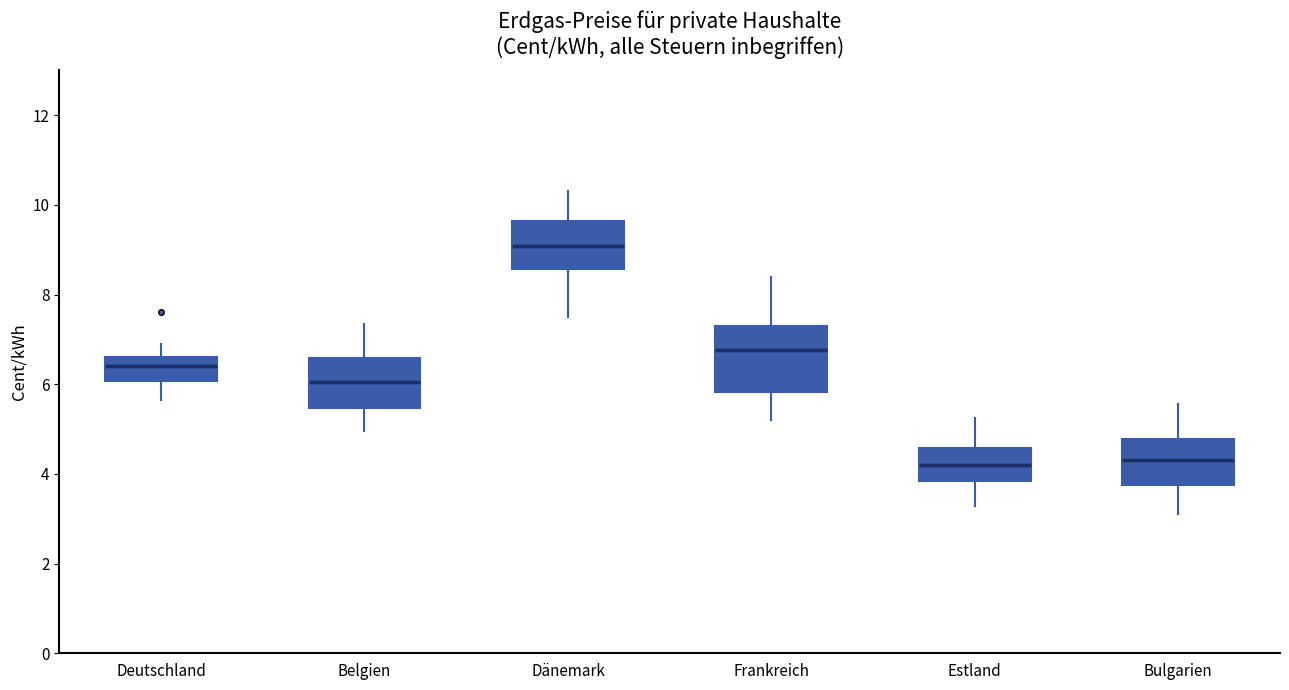

Reading left to right, read every box against the y-axis: the position of its median line, the range the box covers, and the ends of its whiskers. The values are not printed on the chart, so give them approximately, as read against the axis.

Deutschland: median 6.4, box 6.0 to 6.6, whiskers 5.6 to 6.8
Belgien: median 6.0, box 5.4 to 6.6, whiskers 5.0 to 7.4
Dänemark: median 9.0, box 8.6 to 9.6, whiskers 7.6 to 10.4
Frankreich: median 6.8, box 5.8 to 7.2, whiskers 5.2 to 8.4
Estland: median 4.2, box 3.8 to 4.6, whiskers 3.2 to 5.2
Bulgarien: median 4.4, box 3.8 to 4.8, whiskers 3.2 to 5.6